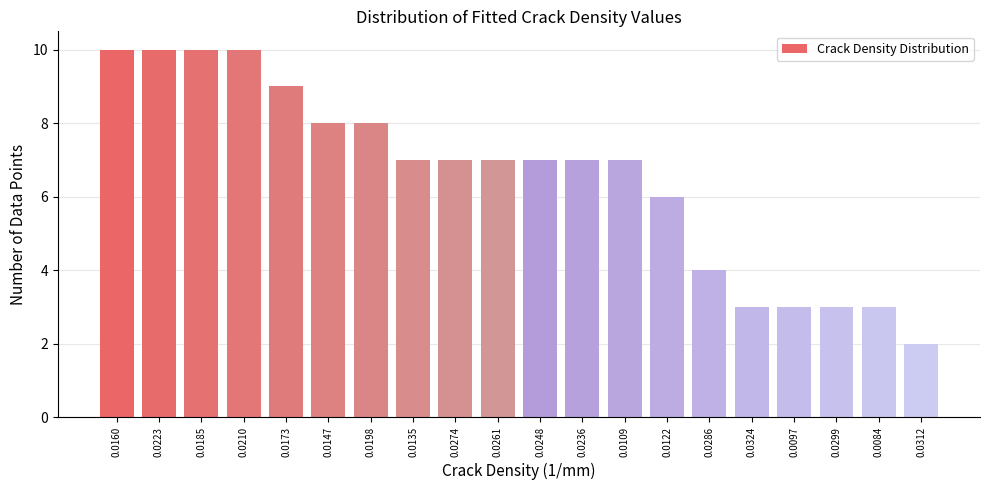

Reading right to left, what are all the values shown in this chart?

0.0312=2	0.0084=3	0.0299=3	0.0097=3	0.0324=3	0.0286=4	0.0122=6	0.0109=7	0.0236=7	0.0248=7	0.0261=7	0.0274=7	0.0135=7	0.0198=8	0.0147=8	0.0173=9	0.0210=10	0.0185=10	0.0223=10	0.0160=10